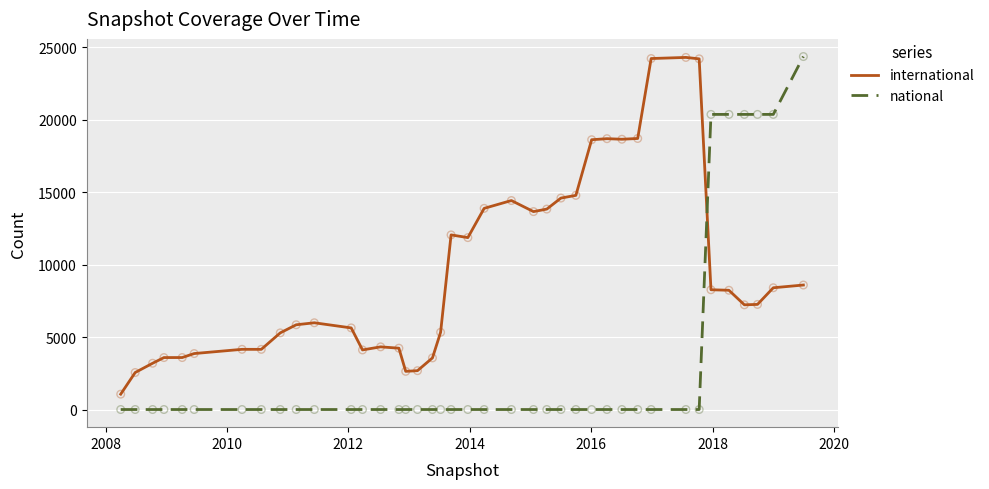

Which series has the widest spread of values?

national